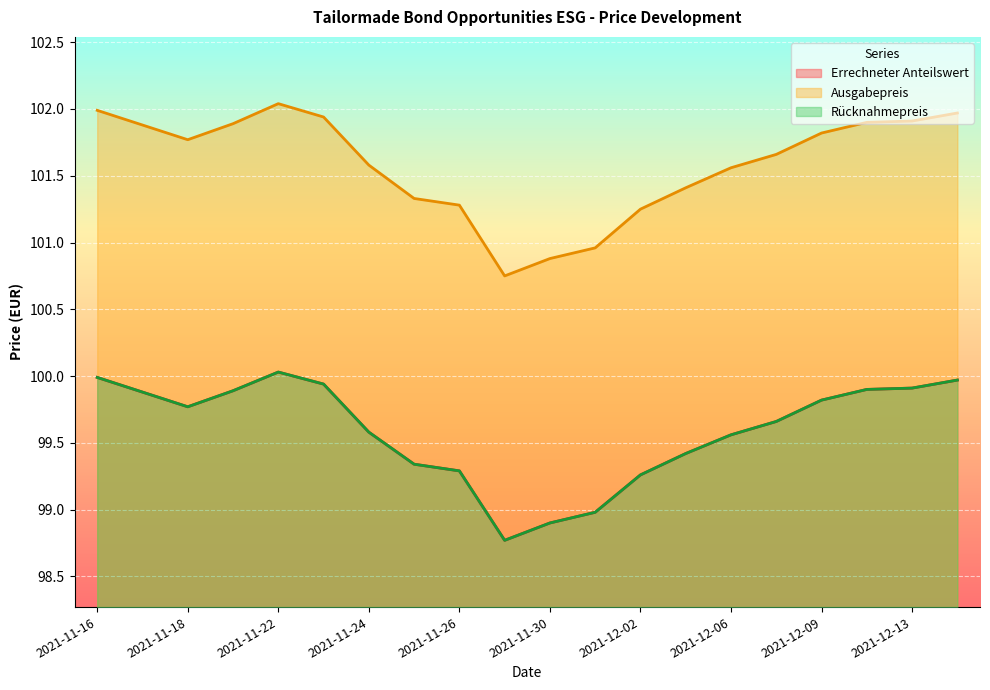

Rank the series at 2021-11-16 from lowest to highest value.

Errechneter Anteilswert, Rücknahmepreis, Ausgabepreis